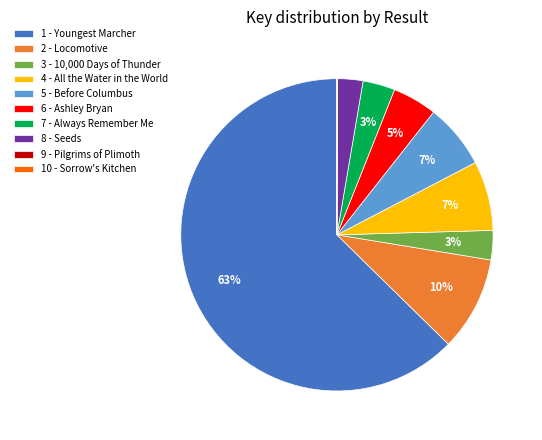

To the nearest percent, what portion does 2 - Locomotive represent?

10%